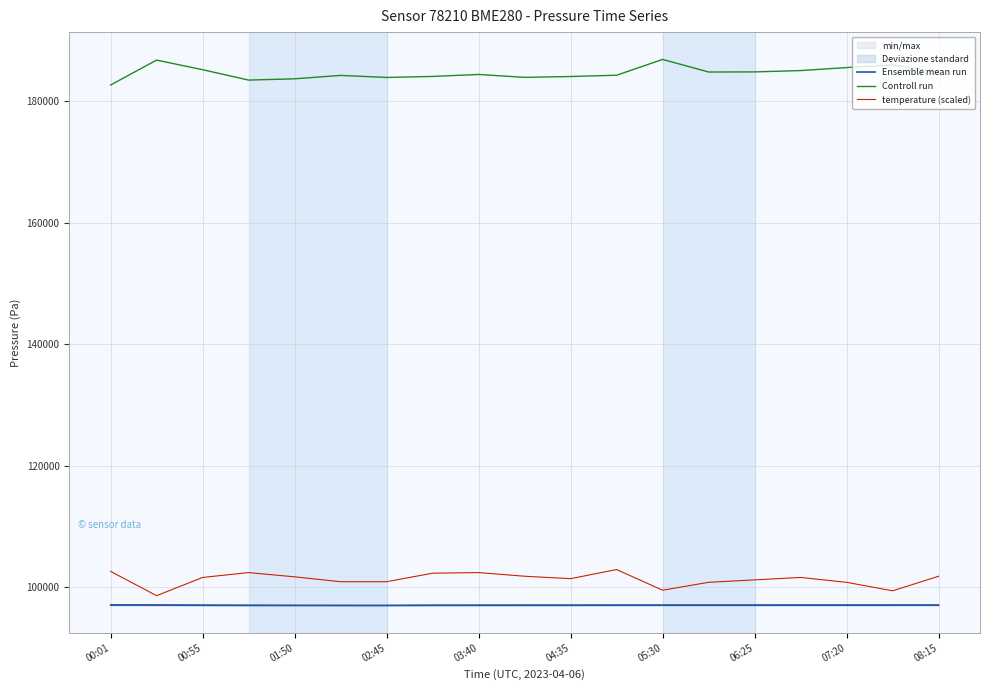

True or false: Ensemble mean run has more than 1 points higher than both neighbors.

False